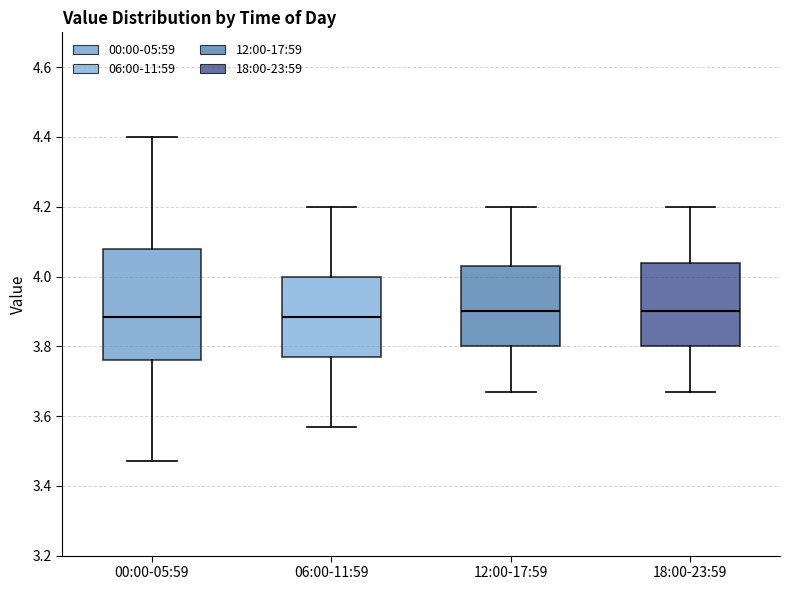

Reading left to right, transcribe this box plot: for each box, give where its median line is, the range the box spans, and where its two whiskers end, as read against the y-axis. The values are not printed on the chart, so give them approximately, as read against the axis.

00:00-05:59: median 3.88, box 3.76 to 4.08, whiskers 3.48 to 4.40
06:00-11:59: median 3.88, box 3.78 to 4.00, whiskers 3.58 to 4.20
12:00-17:59: median 3.90, box 3.80 to 4.04, whiskers 3.68 to 4.20
18:00-23:59: median 3.90, box 3.80 to 4.04, whiskers 3.68 to 4.20